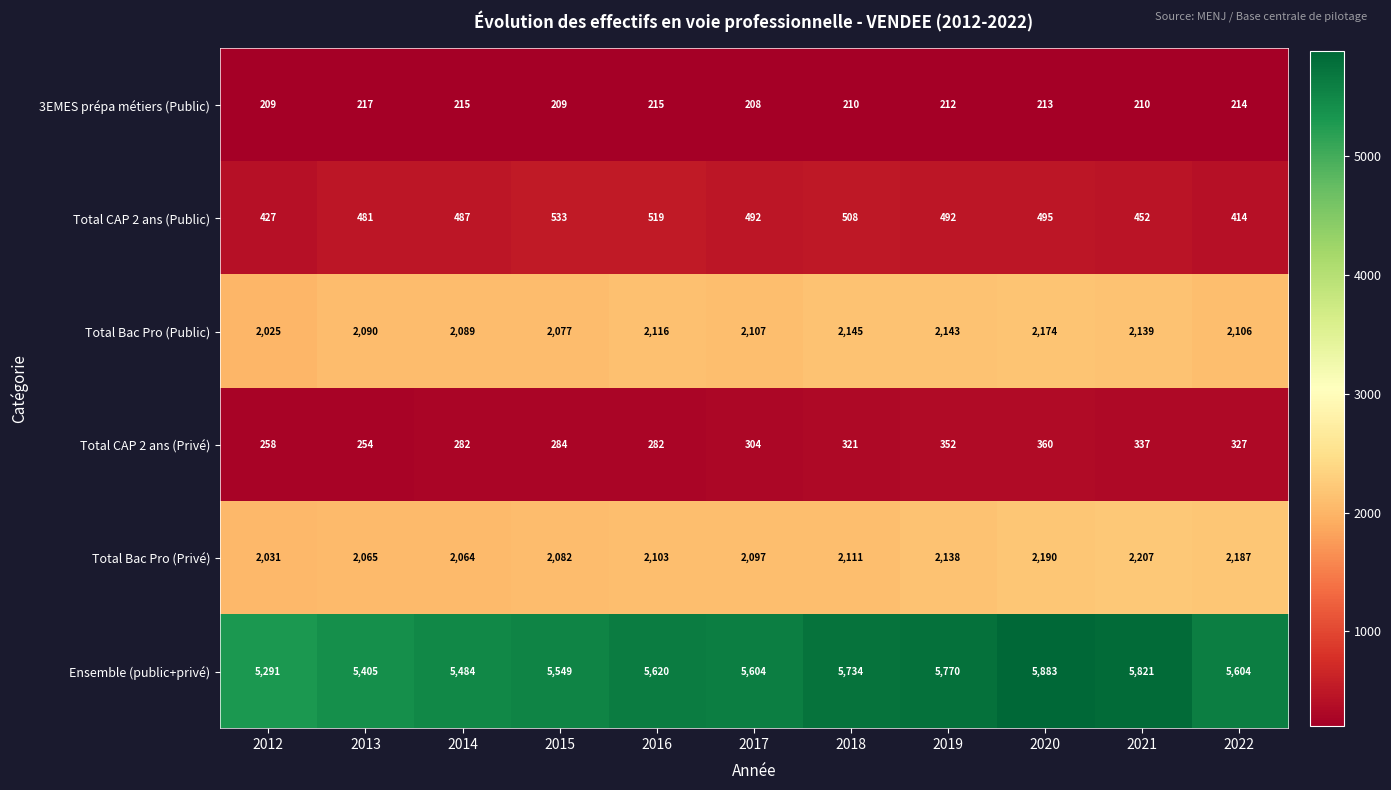

Is it true that Total Bac Pro (Privé) equals 3532 at 2020?

False